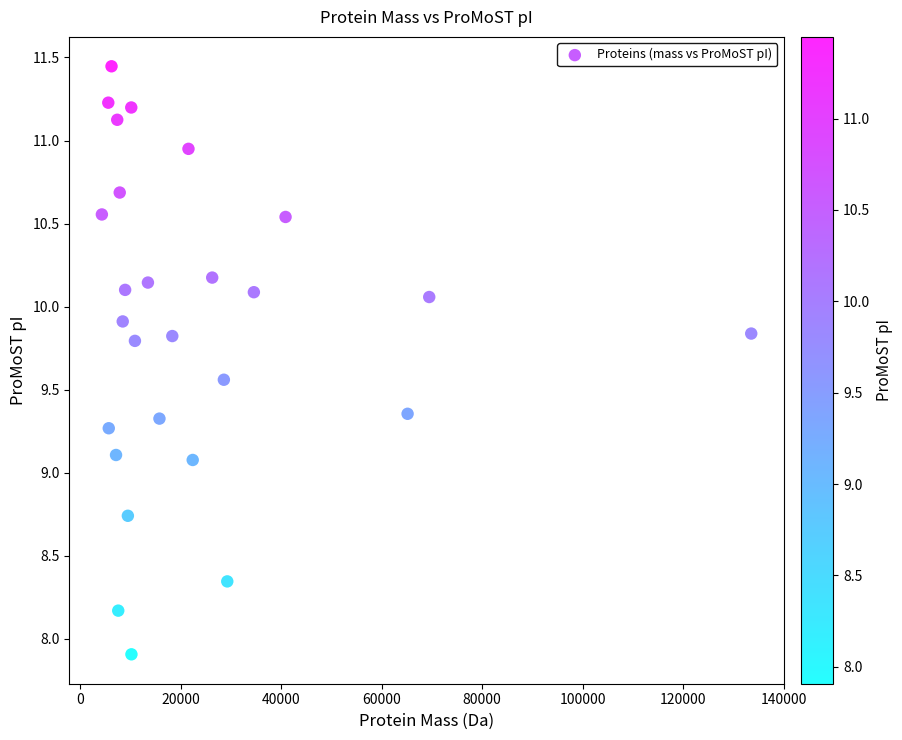

What is the range of Y values (max minus min)?

3.5